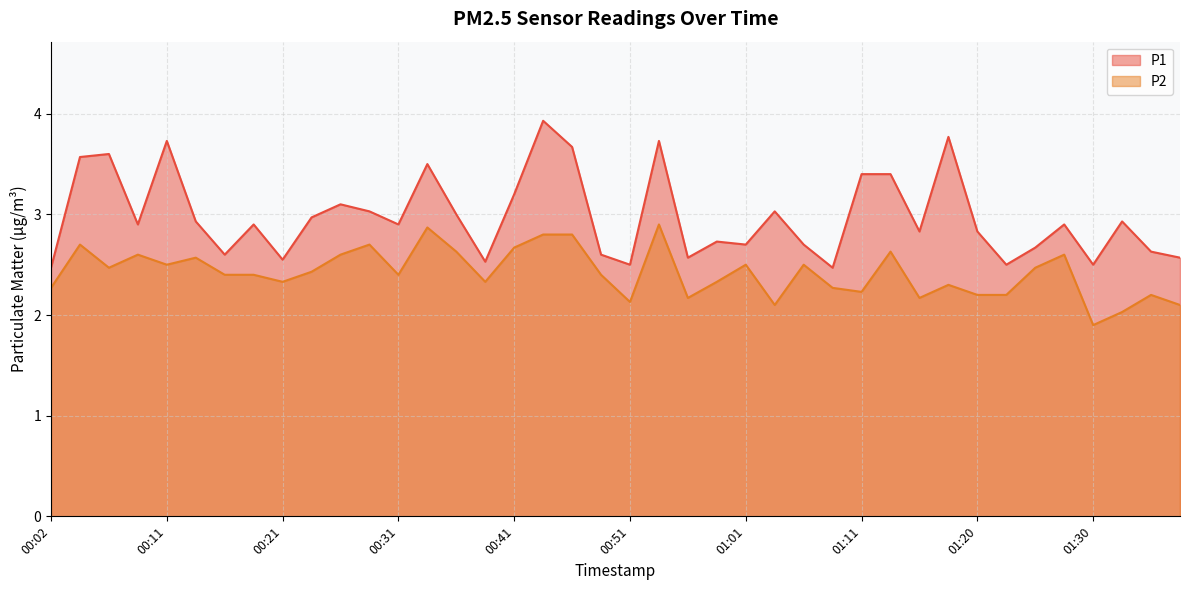

True or false: P2 has more than 2 interior local peaks.

True